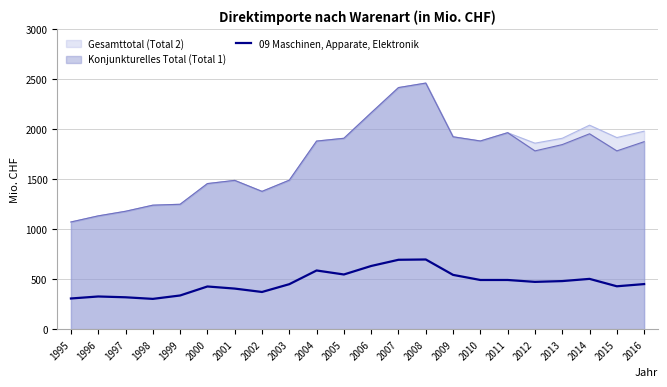

How many lines are shown in the chart?

3